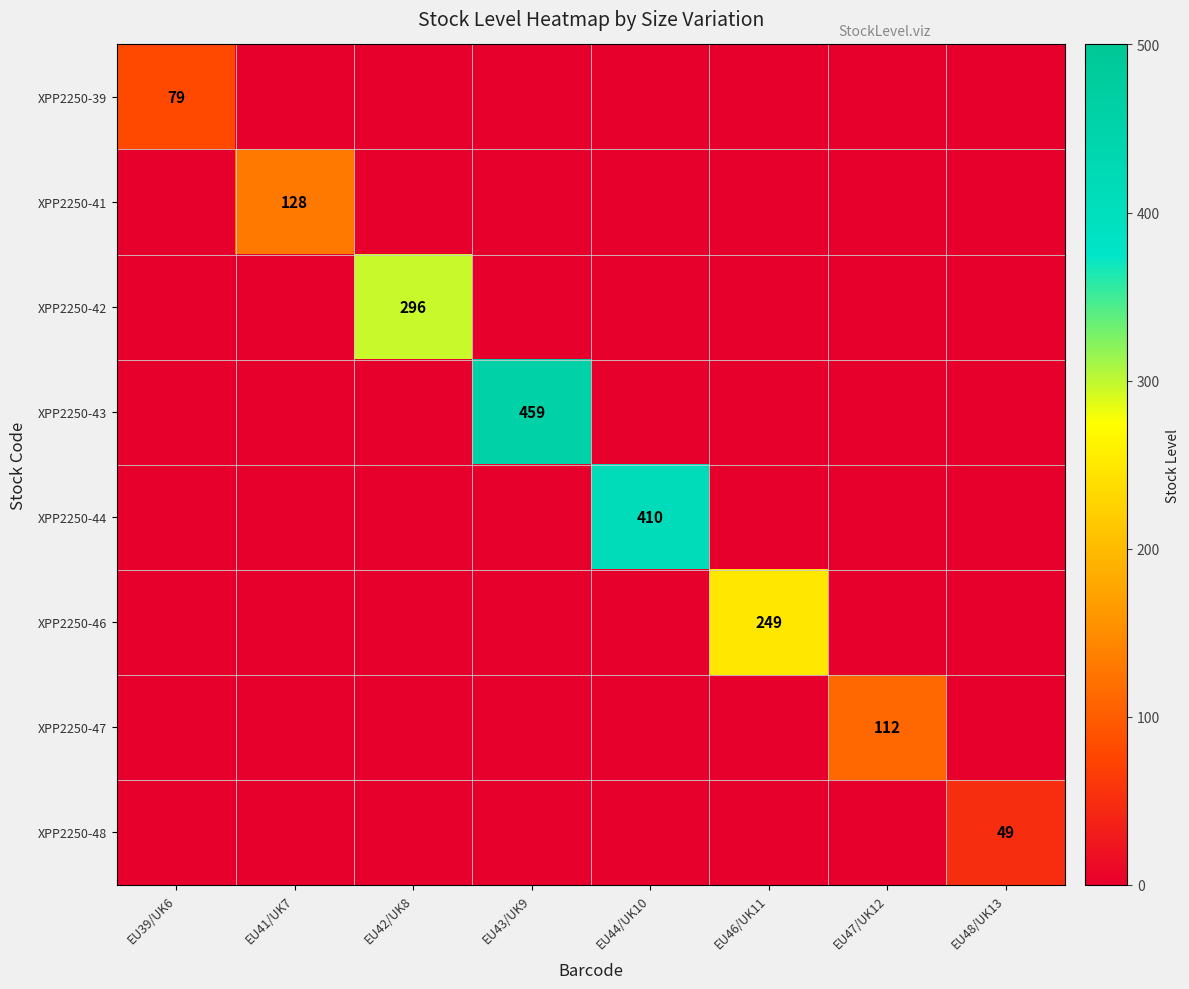

How many values in the XPP2250-43 series exceed 0?

1